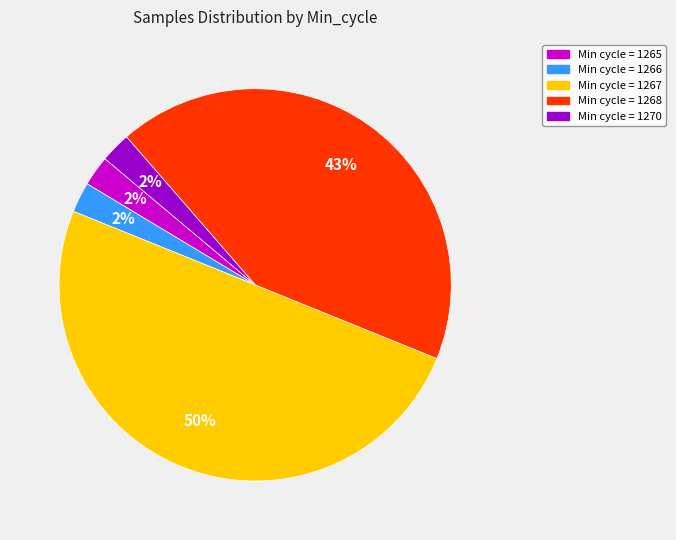

To the nearest percent, what is the average slice percentage?

20%